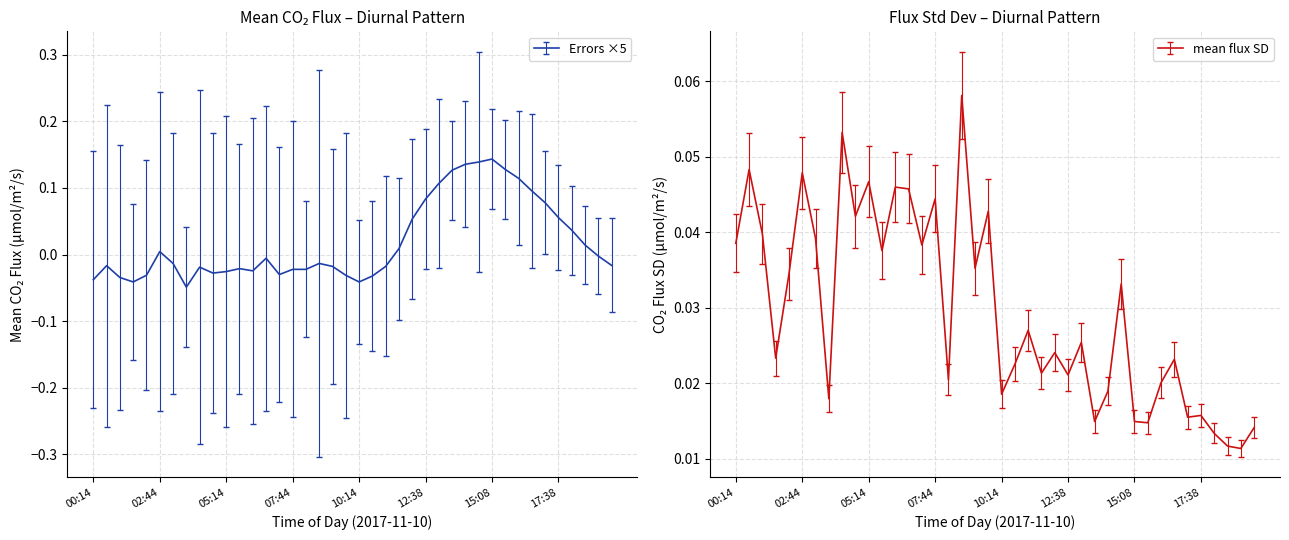

Is this an area chart (filled region under the line)?

No